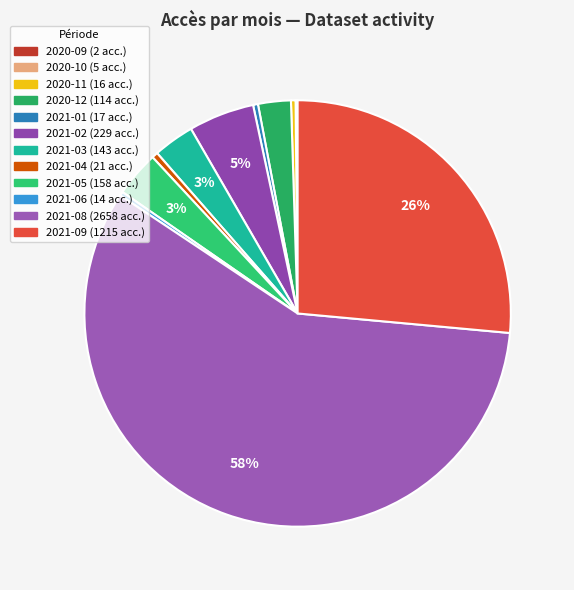

To the nearest percent, what is the difference between the 2021-02 and 2021-01 slice percentages?

5%